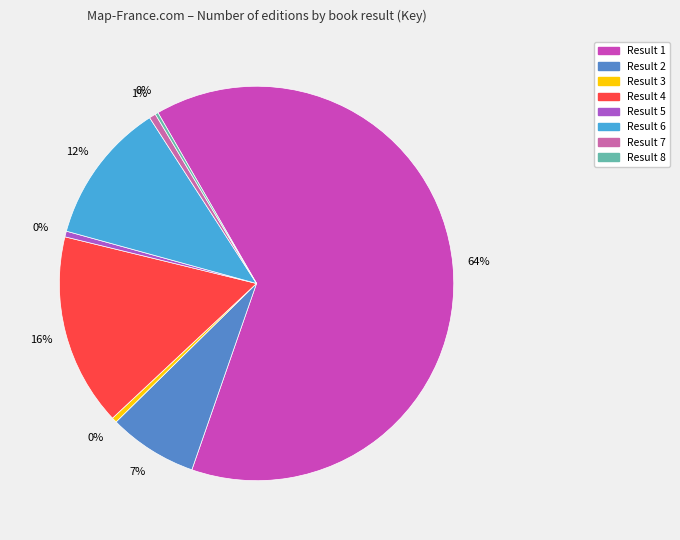

How many slices are in this pie chart?

8